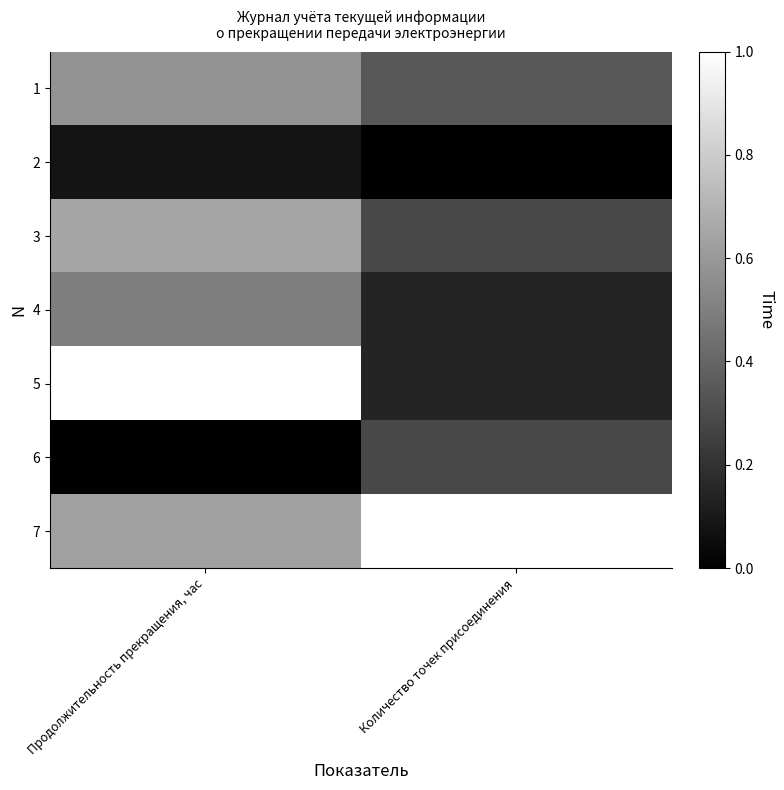

Reading left to right, extract all data points from this chart.

1: Продолжительность прекращения, час=0.6	Количество точек присоединения=0.3
2: Продолжительность прекращения, час=0.1	Количество точек присоединения=0.0
3: Продолжительность прекращения, час=0.6	Количество точек присоединения=0.3
4: Продолжительность прекращения, час=0.5	Количество точек присоединения=0.1
5: Продолжительность прекращения, час=1.0	Количество точек присоединения=0.1
6: Продолжительность прекращения, час=0.0	Количество точек присоединения=0.3
7: Продолжительность прекращения, час=0.6	Количество точек присоединения=1.0